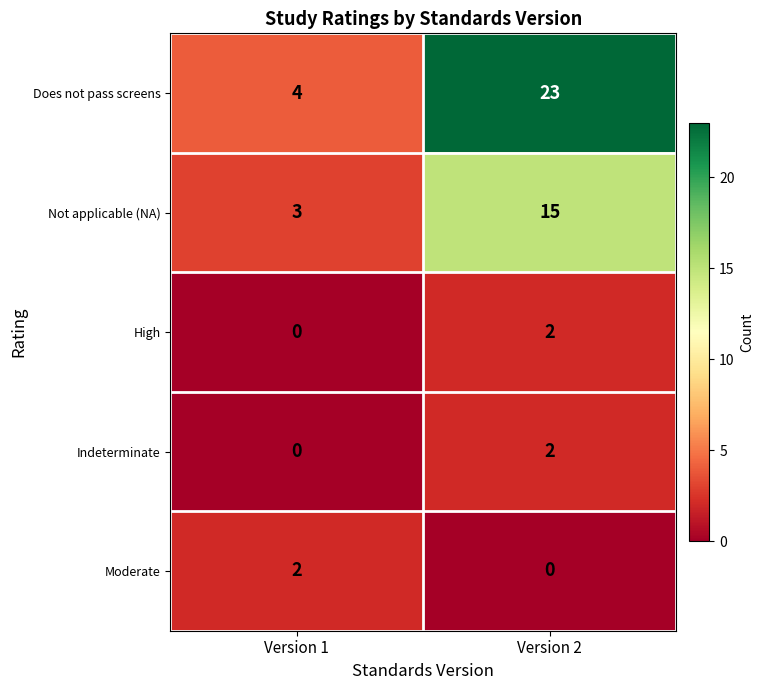

What is the approximate value of Not applicable (NA) at Version 2?

15